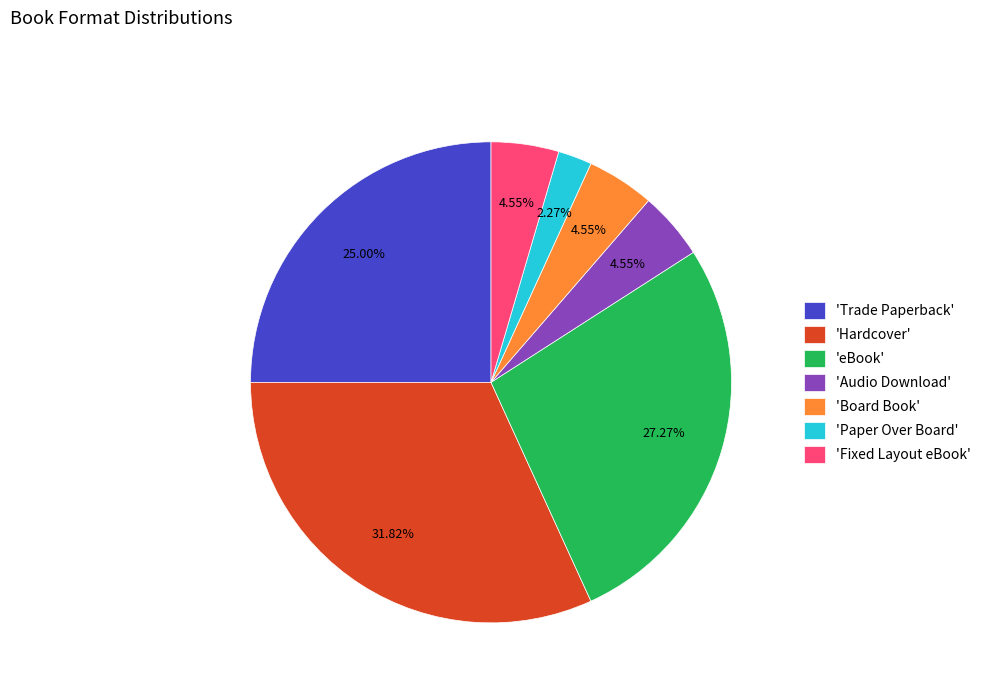

Is there a majority slice in this chart?

No